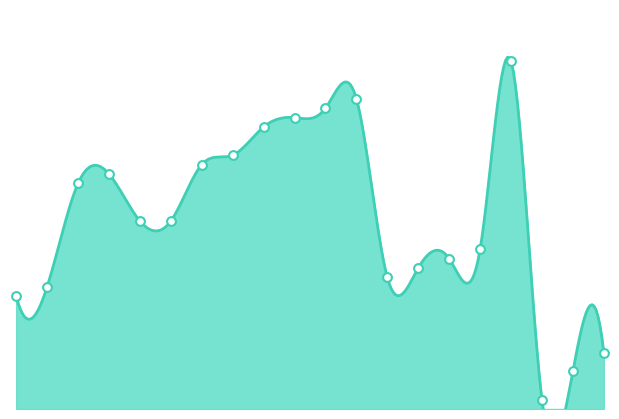

Approximately how many times larger is the value at 25 compared to 35?

1.0